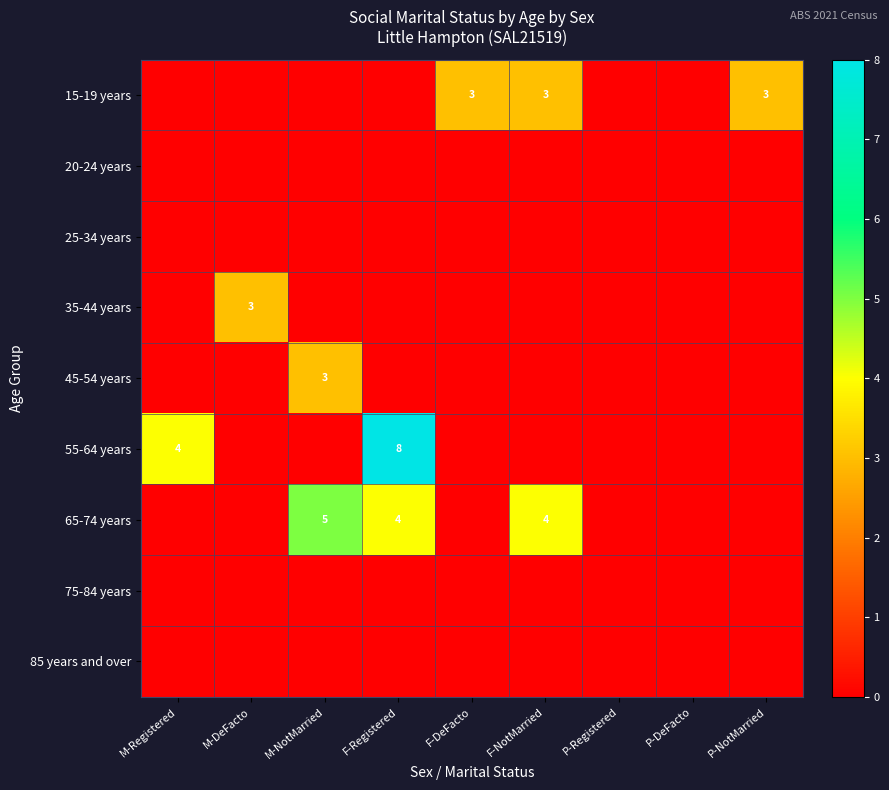

True or false: 15-19 years has a value of 1 at F-NotMarried.

False